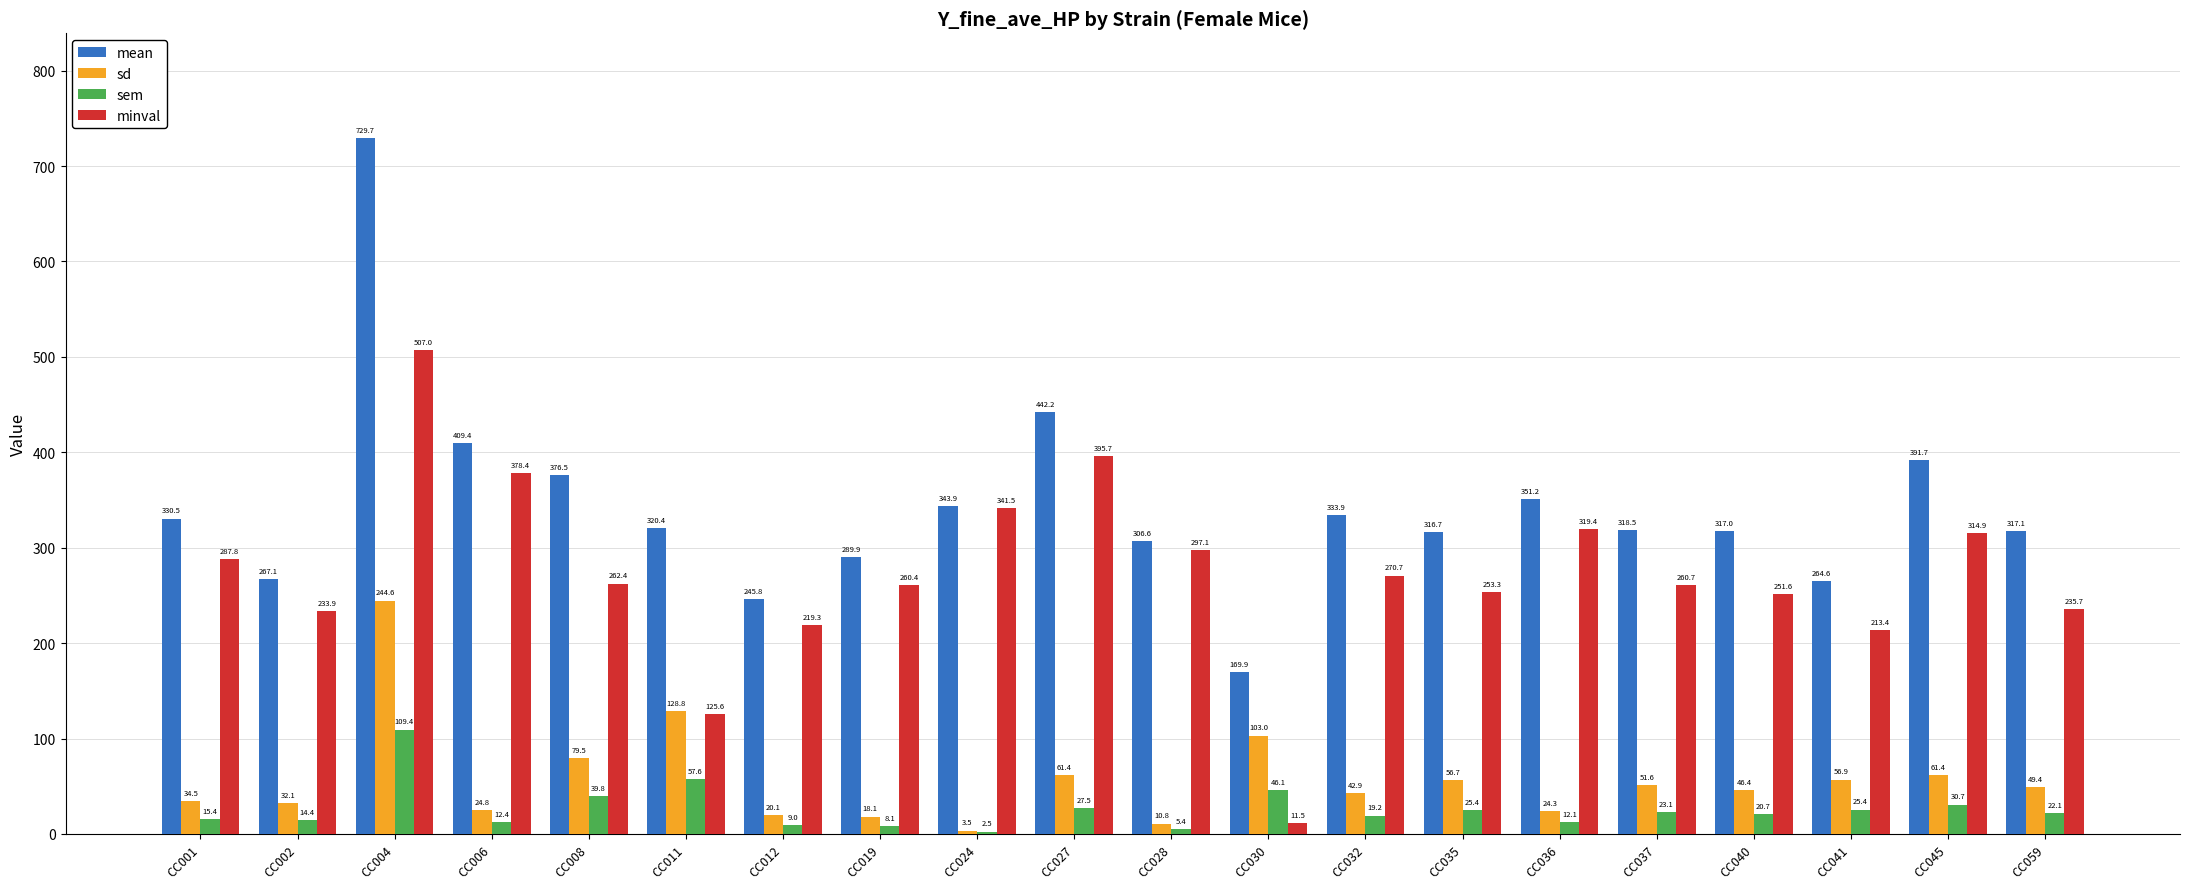

What is the spread (max minus min) of values at CC012?

236.8